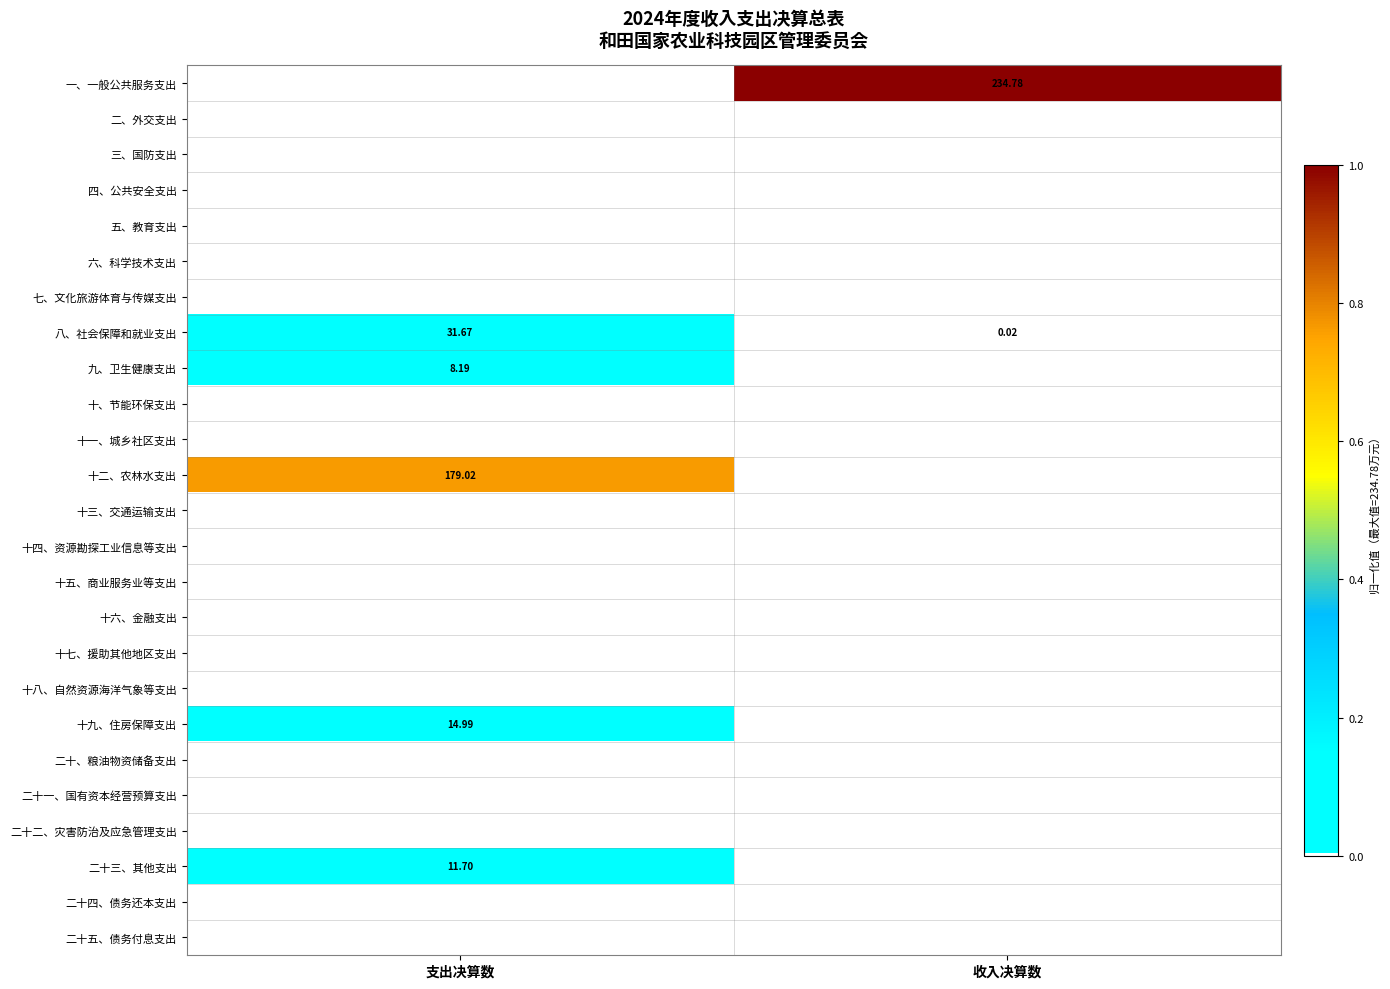

At which category is the sum across all series the highest?

支出决算数